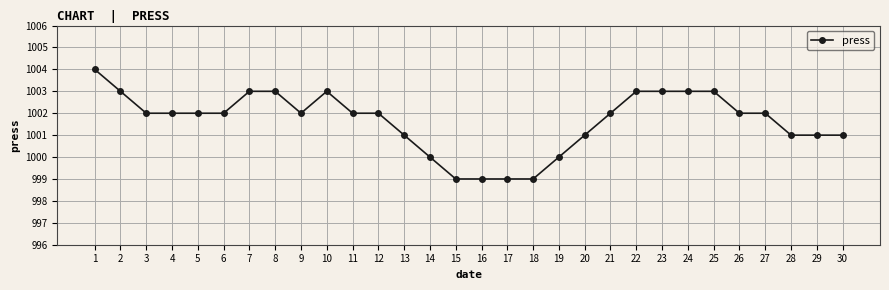

What is the sum of all values?

30049